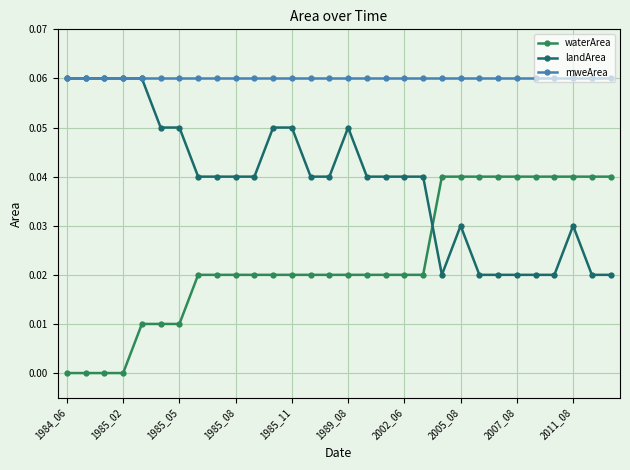

List the series in order of their overall mean, lowest first.

waterArea, landArea, mweArea